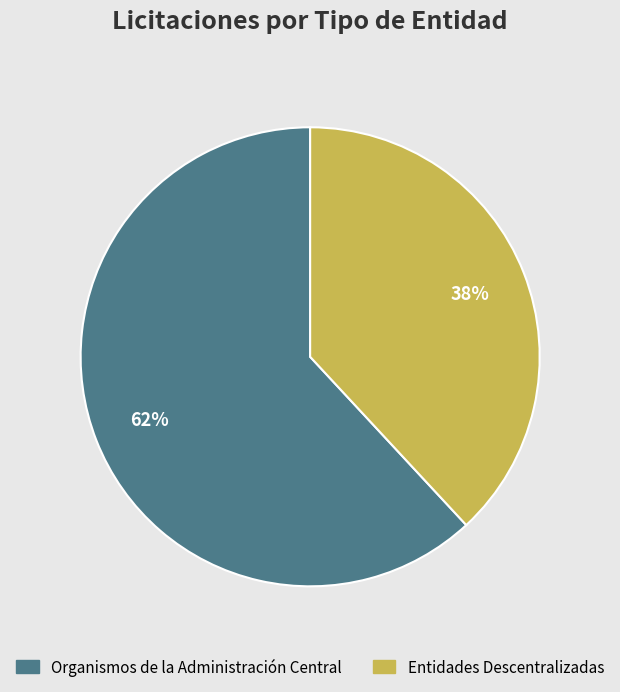

Is it true that Entidades Descentralizadas is 38% of the pie?

True